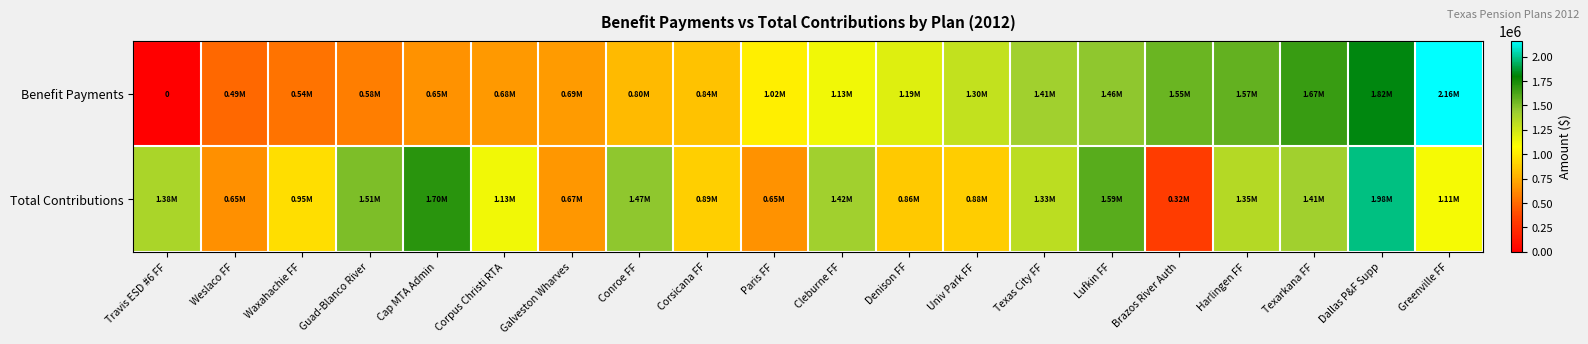

Which category has the highest value across all series?

Greenville FF